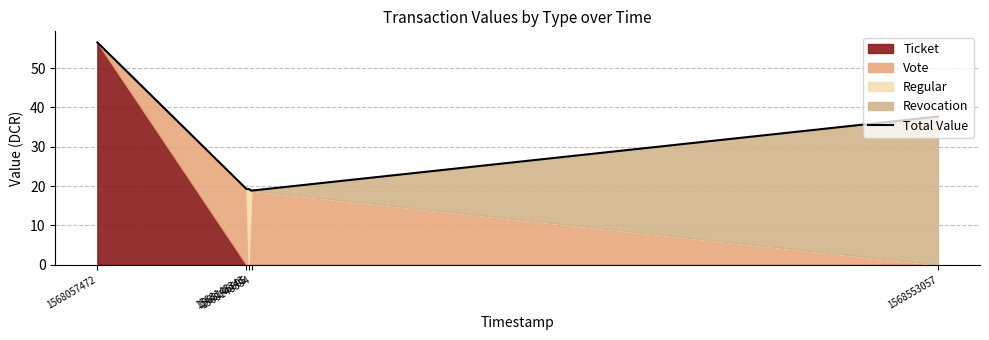

True or false: there are more than 2 points higher than both neighbors.

False